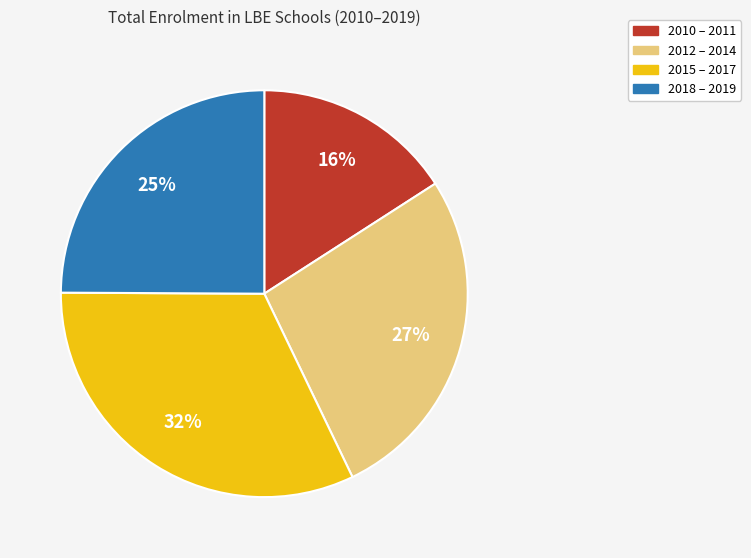

To the nearest percent, what is the difference between the largest and smallest slice percentages?

16%